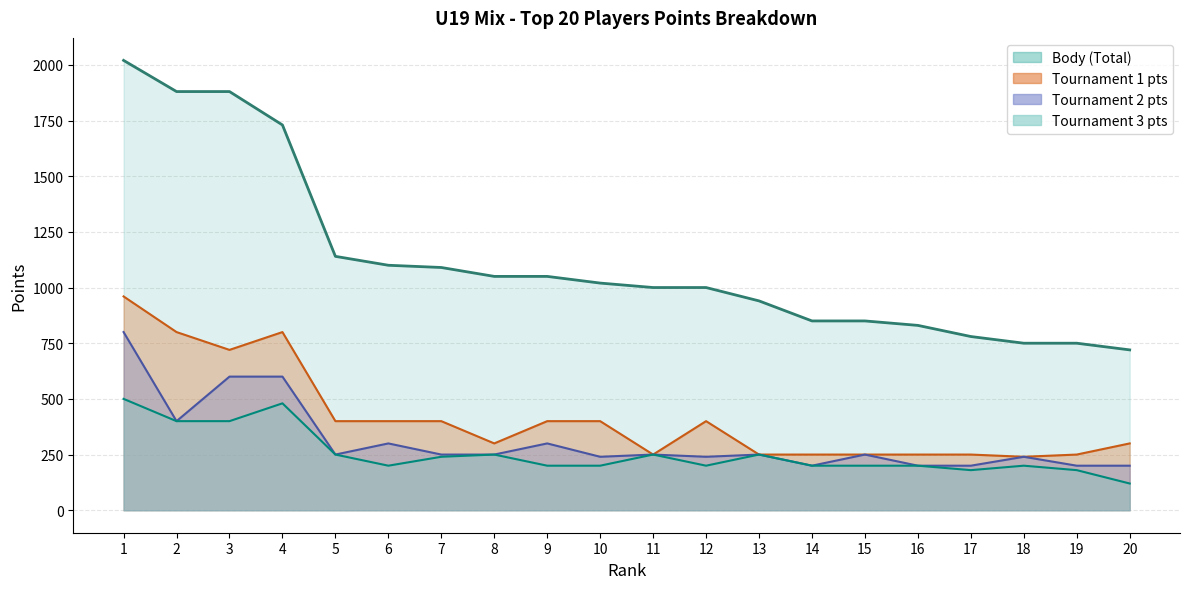

Count the number of categories in the chart.

20